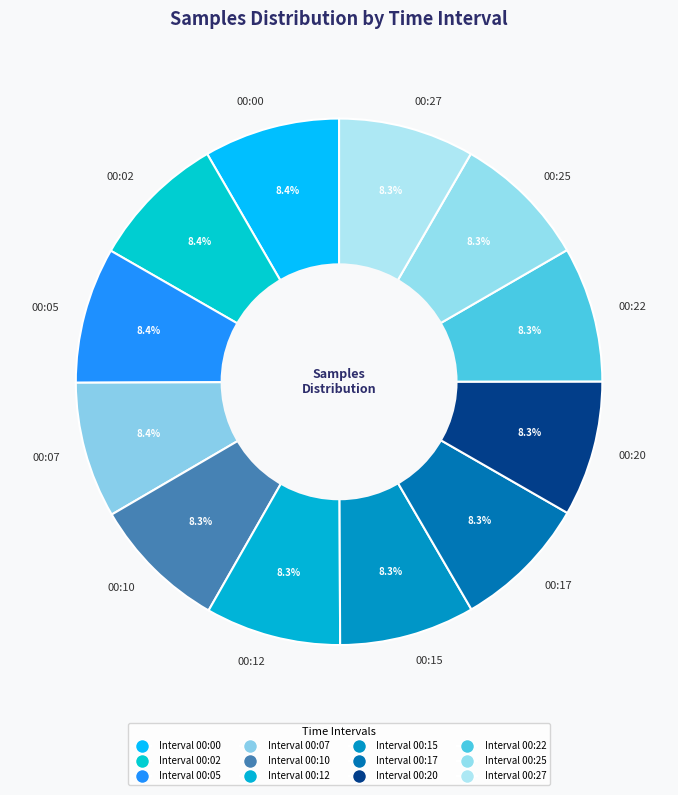

What is the total percentage of 00:20 and 00:15?

16.6%